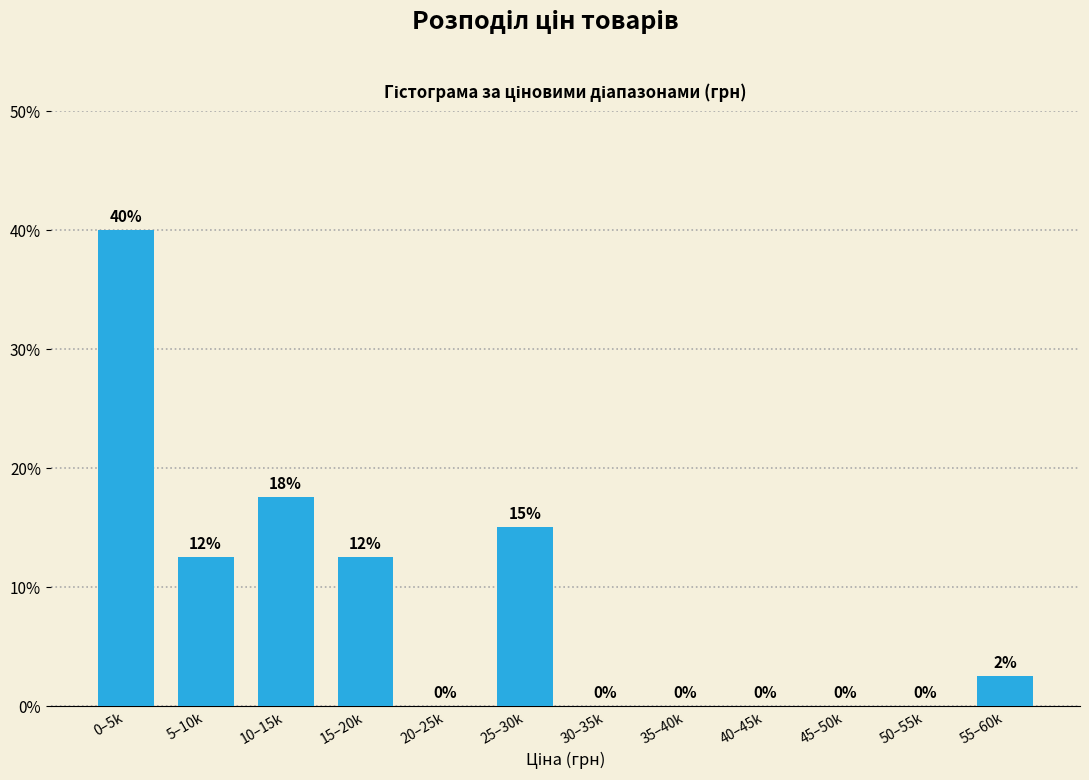

Between 15–20k and 0–5k, which is larger?

0–5k